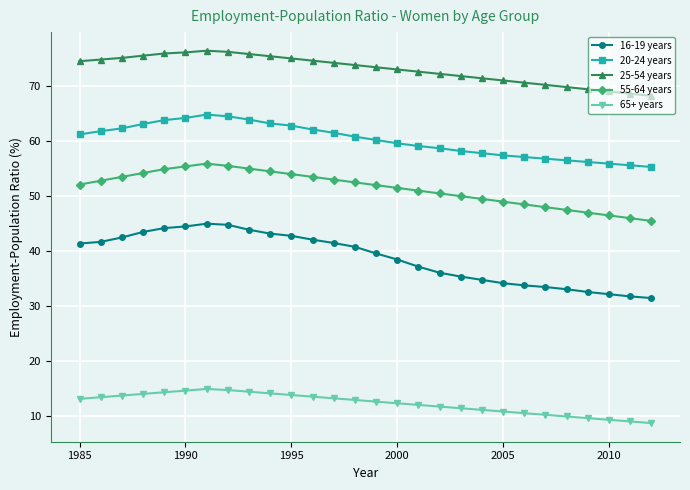

What is the minimum value for 55-64 years?

45.5